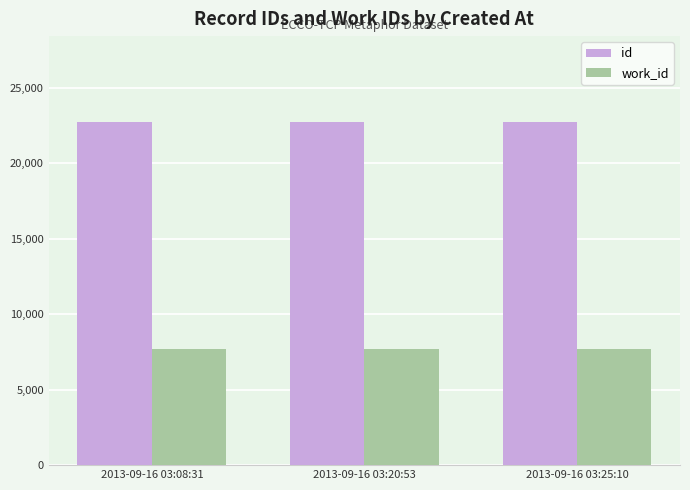

What are all the series names shown in the legend?

id, work_id